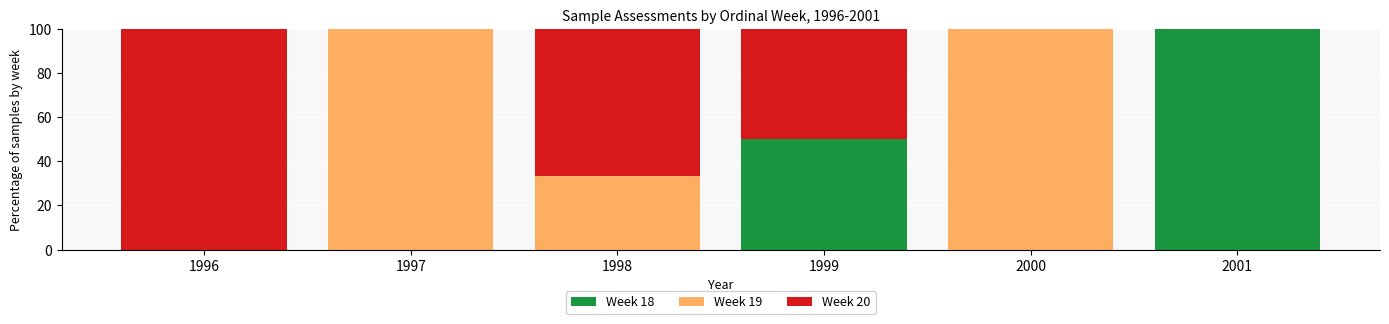

What is the highest value of the Week 18 series?

100.0